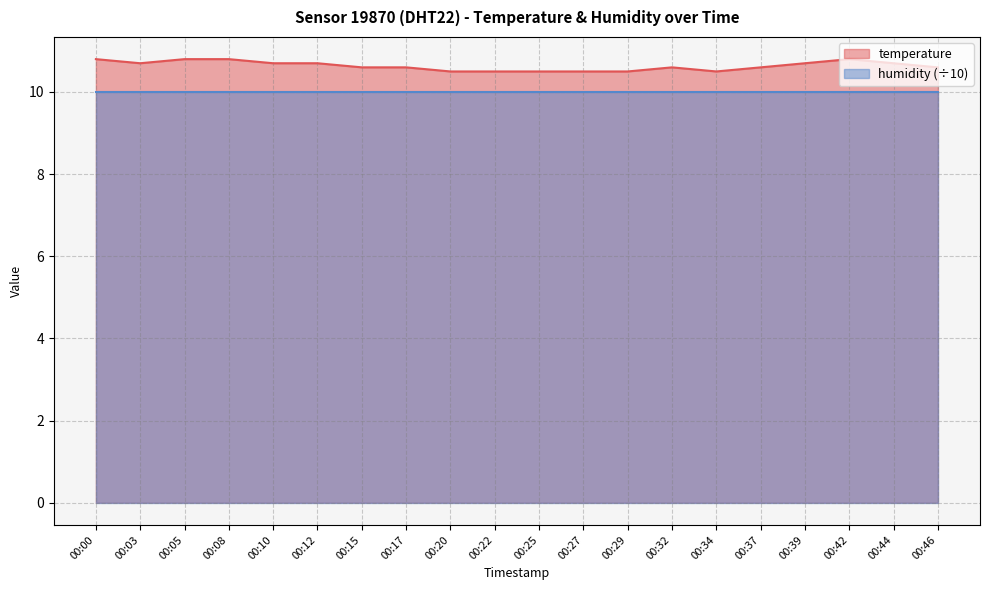

At which label is the value closest to 10?

00:20